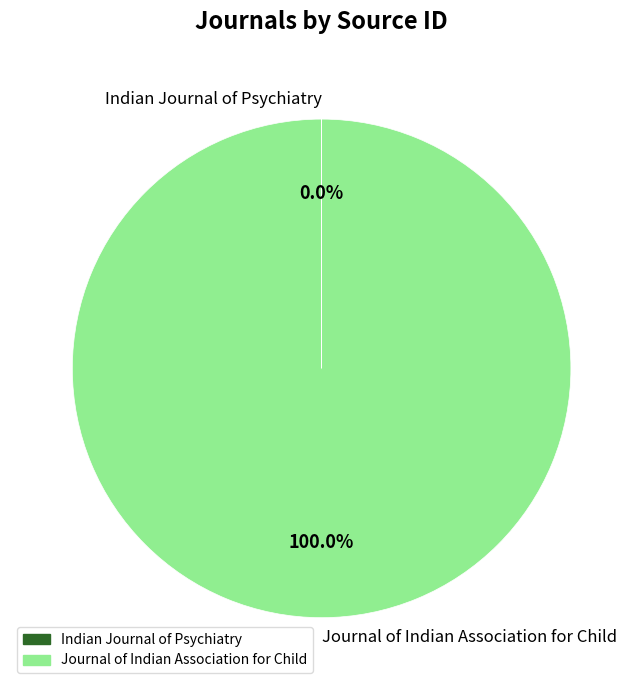

What is the largest slice in the pie chart?

Journal of Indian Association for Child